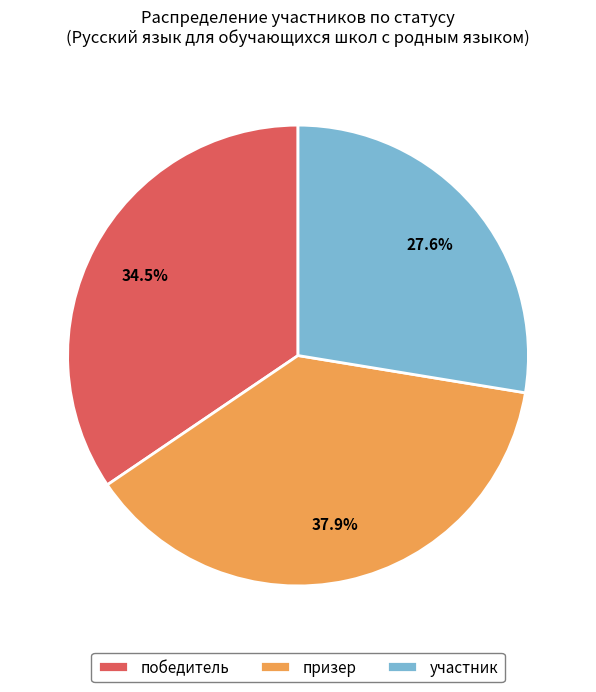

Approximately how many times larger is the value at победитель compared to призер?

0.9